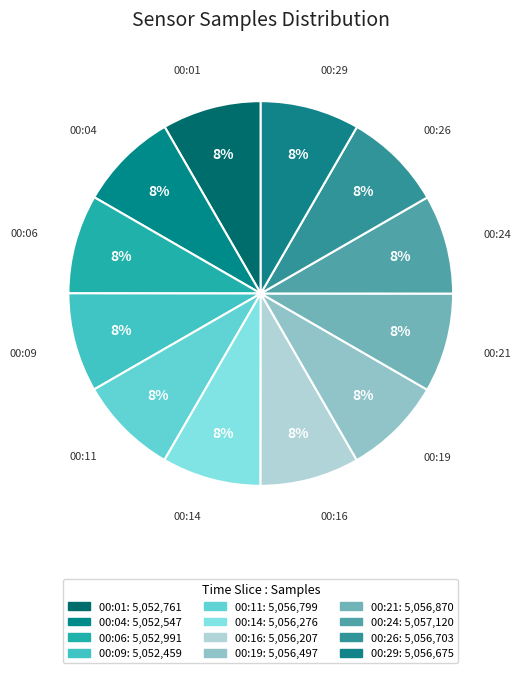

What is the ratio of the value at 00:29 to the value at 00:19?

1.0